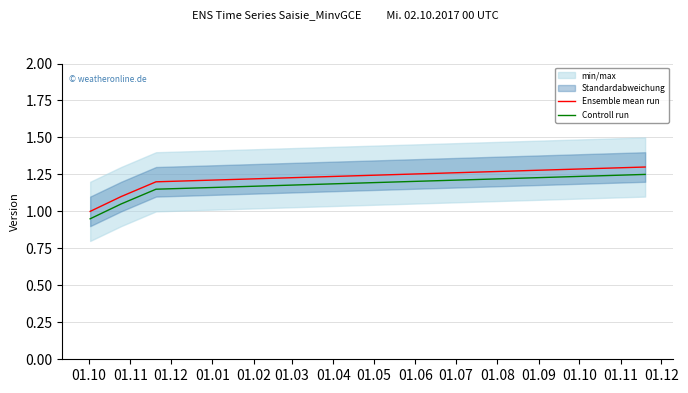

True or false: Controll run and Ensemble mean run intersect in this chart.

False